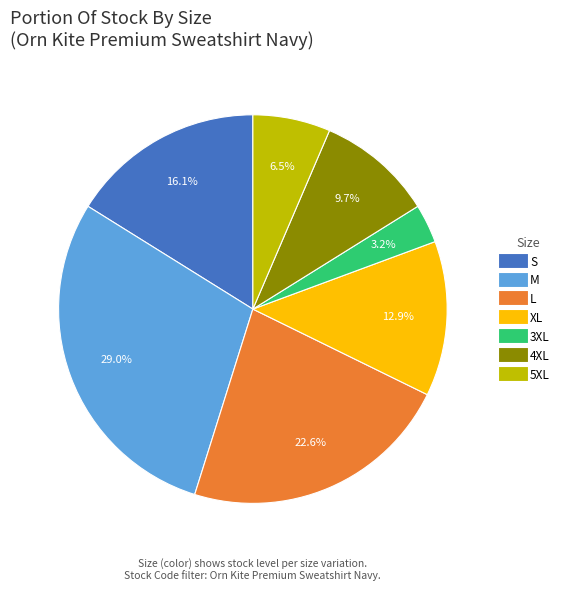

How many segments does this pie chart have?

7